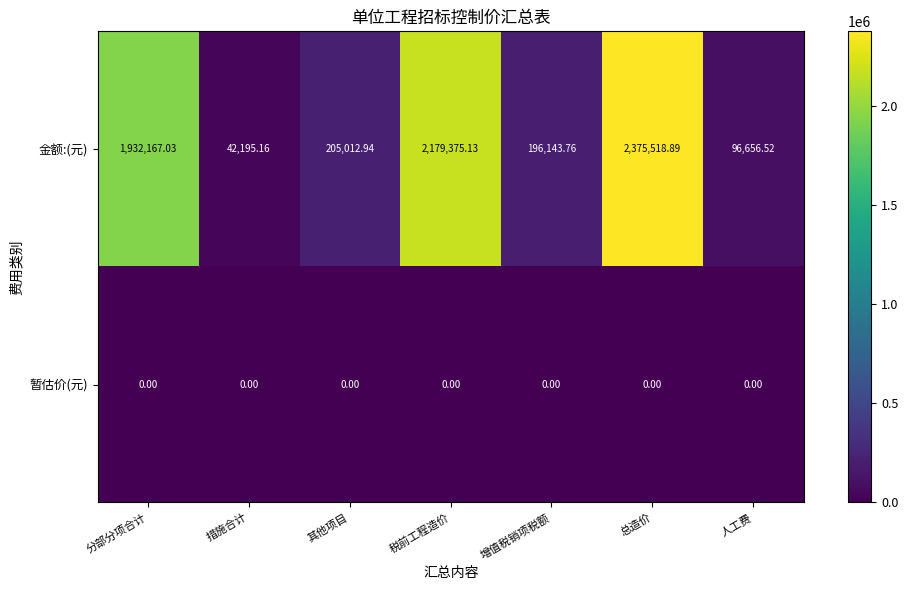

How many values in the 金额:(元) series exceed 205012?

4